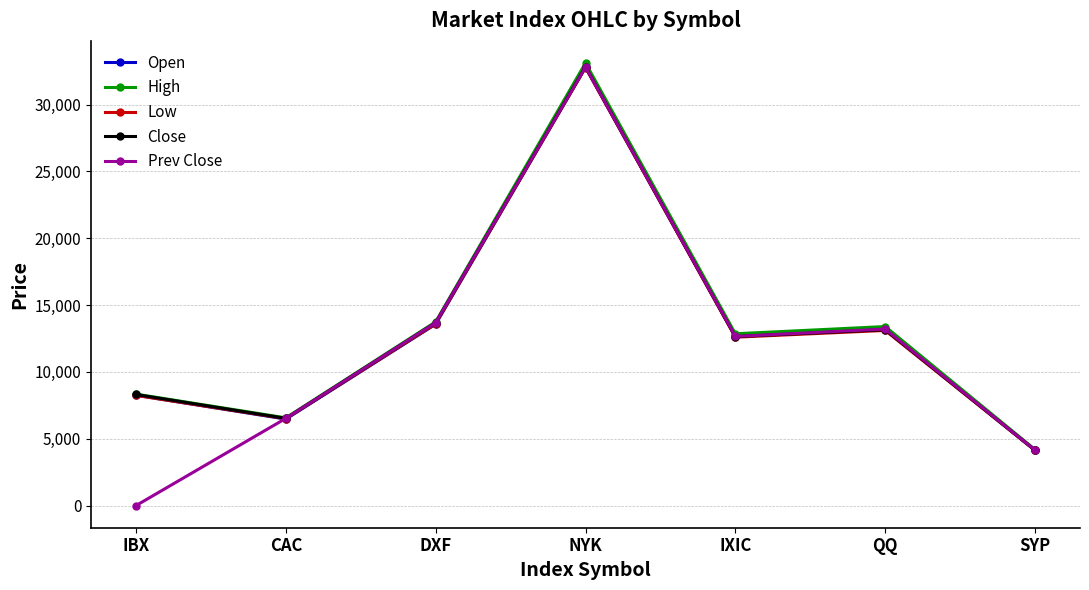

How many times do Prev Close and Close cross each other?

1